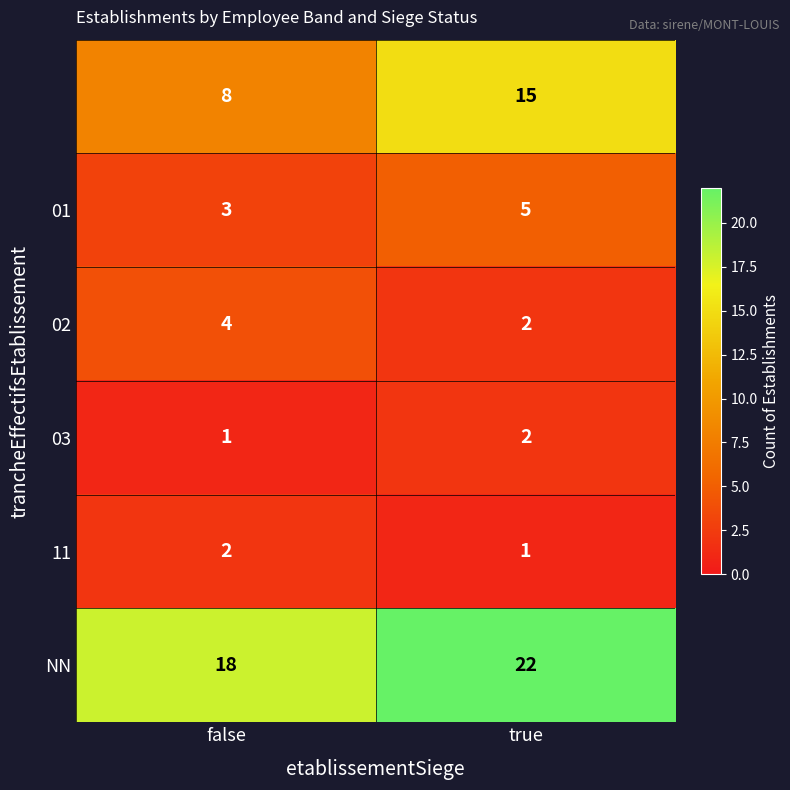

What is the spread (max minus min) of values at true?

21